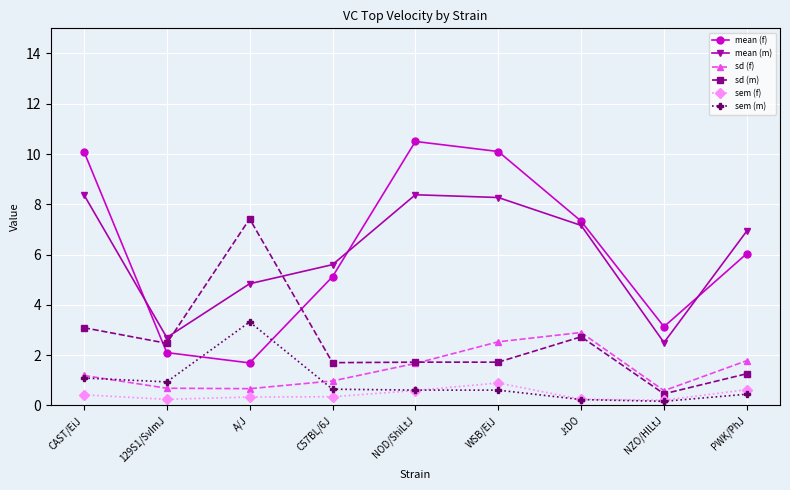

Is the value of sd (f) at WSB/EiJ greater than the value of sd (m) at C57BL/6J?

Yes